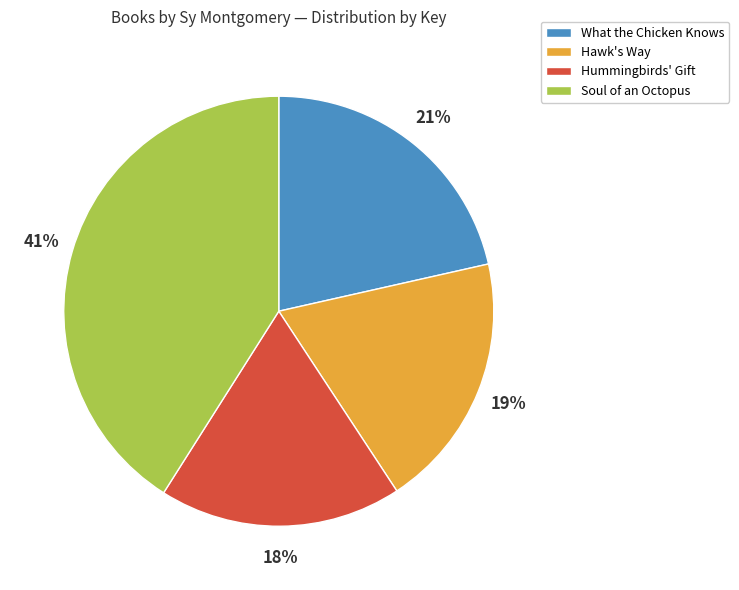

Which category has the biggest portion of the pie?

Soul of an Octopus